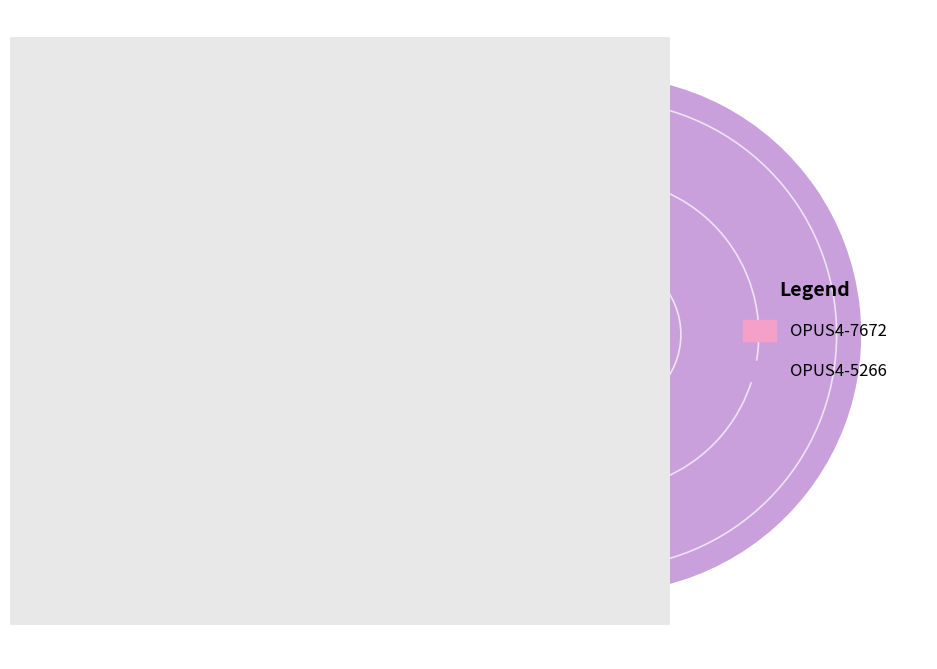

How many slices are in this pie chart?

2